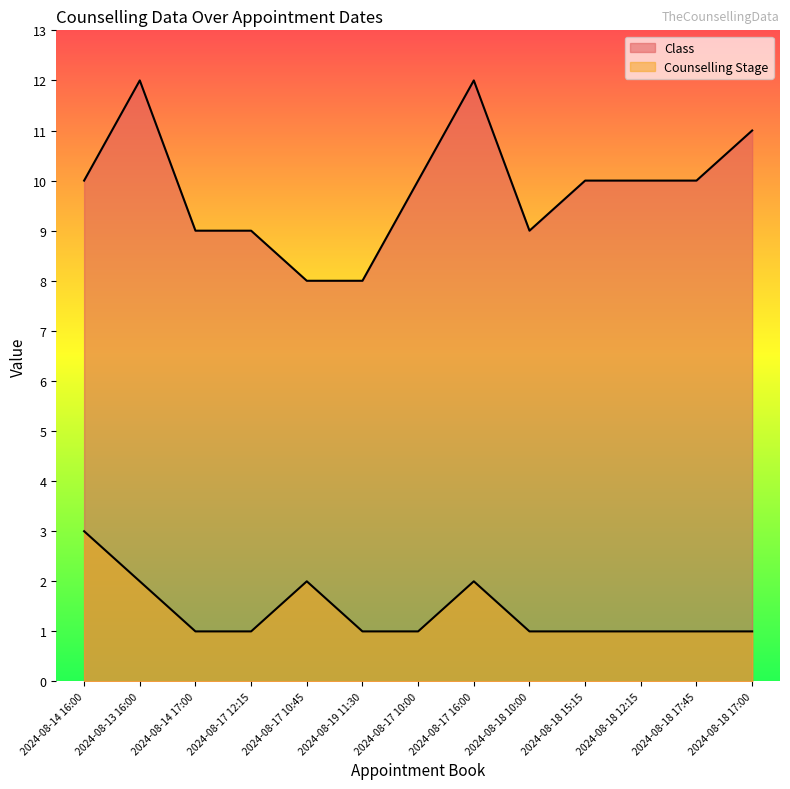

What is the greatest value displayed?

12